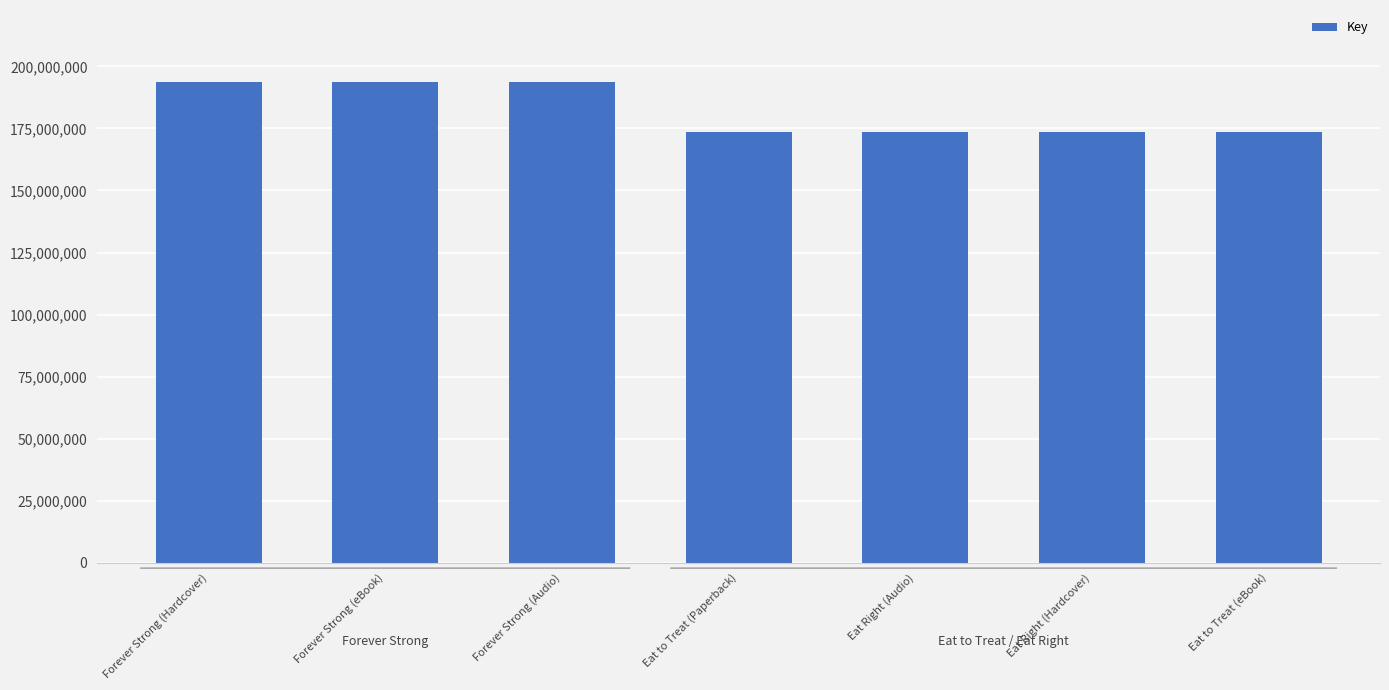

The chart shows a value of 247629383 at Eat to Treat (Paperback). True or false?

False